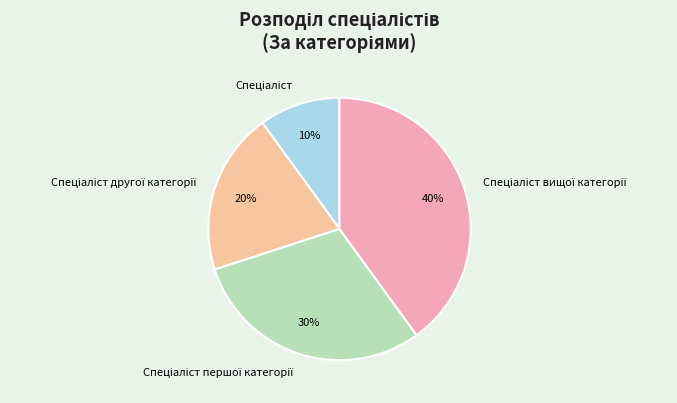

To the nearest percent, what is the average slice percentage?

25%